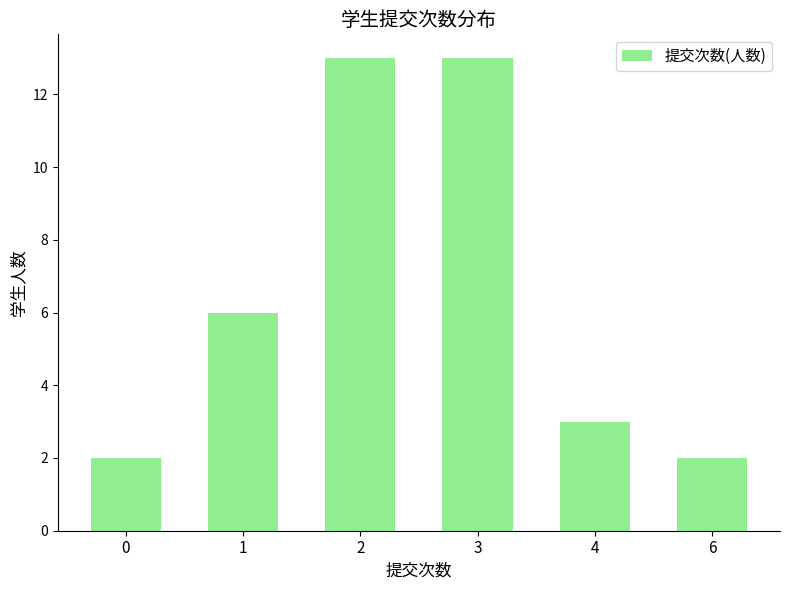

Reading left to right, list all the values displayed in this chart.

2	6	13	13	3	2